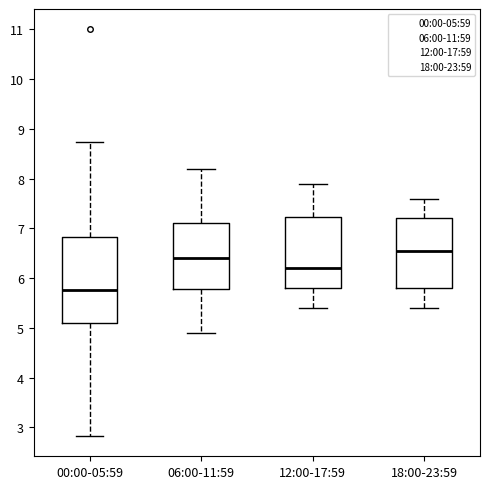

Where is the upper edge of the box for 12:00-17:59 on the y-axis? The values are not printed on the chart, so give them approximately, as read against the axis.

7.2